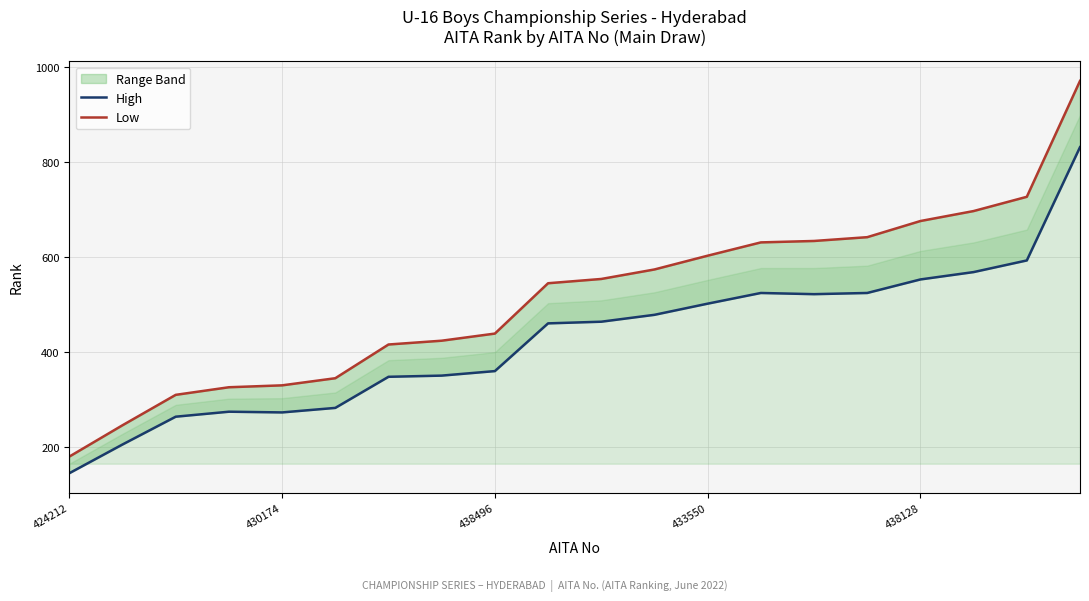

What is the label of the 6th point from the left?

5